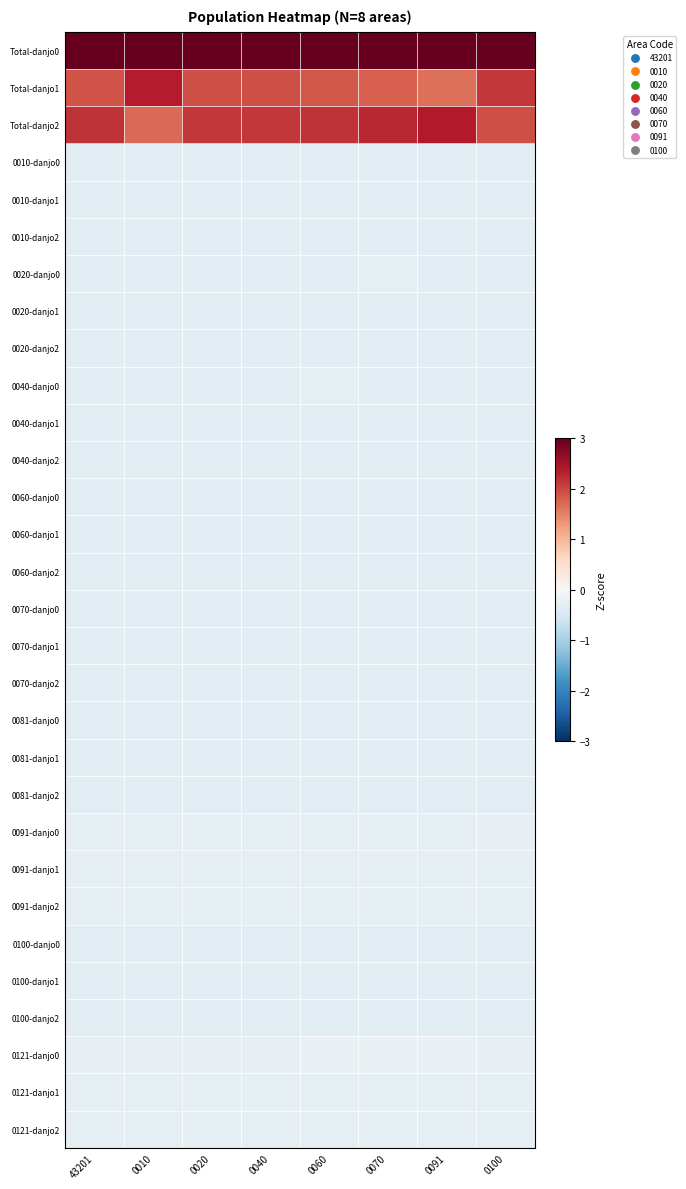

Reading left to right, what are all the values shown in this chart?

Total-danjo0: 43201=4.4	0010=4.4	0020=4.4	0040=4.4	0060=4.4	0070=4.4	0091=4.4	0100=4.4
Total-danjo1: 43201=1.9	0010=2.3	0020=1.9	0040=1.9	0060=1.9	0070=1.8	0091=1.6	0100=2.1
Total-danjo2: 43201=2.2	0010=1.7	0020=2.1	0040=2.1	0060=2.2	0070=2.3	0091=2.4	0100=1.9
0010-danjo0: 43201=-0.3	0010=-0.3	0020=-0.3	0040=-0.3	0060=-0.3	0070=-0.3	0091=-0.3	0100=-0.3
0010-danjo1: 43201=-0.3	0010=-0.3	0020=-0.3	0040=-0.3	0060=-0.3	0070=-0.3	0091=-0.3	0100=-0.3
0010-danjo2: 43201=-0.3	0010=-0.3	0020=-0.3	0040=-0.3	0060=-0.3	0070=-0.3	0091=-0.3	0100=-0.3
0020-danjo0: 43201=-0.3	0010=-0.3	0020=-0.3	0040=-0.3	0060=-0.3	0070=-0.3	0091=-0.3	0100=-0.3
0020-danjo1: 43201=-0.3	0010=-0.3	0020=-0.3	0040=-0.3	0060=-0.3	0070=-0.3	0091=-0.3	0100=-0.3
0020-danjo2: 43201=-0.3	0010=-0.3	0020=-0.3	0040=-0.3	0060=-0.3	0070=-0.3	0091=-0.3	0100=-0.3
0040-danjo0: 43201=-0.3	0010=-0.3	0020=-0.3	0040=-0.3	0060=-0.3	0070=-0.3	0091=-0.3	0100=-0.3
0040-danjo1: 43201=-0.3	0010=-0.3	0020=-0.3	0040=-0.3	0060=-0.3	0070=-0.3	0091=-0.3	0100=-0.3
0040-danjo2: 43201=-0.3	0010=-0.3	0020=-0.3	0040=-0.3	0060=-0.3	0070=-0.3	0091=-0.3	0100=-0.3
0060-danjo0: 43201=-0.3	0010=-0.3	0020=-0.3	0040=-0.3	0060=-0.3	0070=-0.3	0091=-0.3	0100=-0.3
0060-danjo1: 43201=-0.3	0010=-0.3	0020=-0.3	0040=-0.3	0060=-0.3	0070=-0.3	0091=-0.3	0100=-0.3
0060-danjo2: 43201=-0.3	0010=-0.3	0020=-0.3	0040=-0.3	0060=-0.3	0070=-0.3	0091=-0.3	0100=-0.3
0070-danjo0: 43201=-0.3	0010=-0.3	0020=-0.3	0040=-0.3	0060=-0.3	0070=-0.3	0091=-0.3	0100=-0.3
0070-danjo1: 43201=-0.3	0010=-0.3	0020=-0.3	0040=-0.3	0060=-0.3	0070=-0.3	0091=-0.3	0100=-0.3
0070-danjo2: 43201=-0.3	0010=-0.3	0020=-0.3	0040=-0.3	0060=-0.3	0070=-0.3	0091=-0.3	0100=-0.3
0081-danjo0: 43201=-0.3	0010=-0.3	0020=-0.3	0040=-0.3	0060=-0.3	0070=-0.3	0091=-0.3	0100=-0.3
0081-danjo1: 43201=-0.3	0010=-0.3	0020=-0.3	0040=-0.3	0060=-0.3	0070=-0.3	0091=-0.3	0100=-0.3
0081-danjo2: 43201=-0.3	0010=-0.3	0020=-0.3	0040=-0.3	0060=-0.3	0070=-0.3	0091=-0.3	0100=-0.3
0091-danjo0: 43201=-0.3	0010=-0.3	0020=-0.3	0040=-0.3	0060=-0.3	0070=-0.3	0091=-0.3	0100=-0.3
0091-danjo1: 43201=-0.3	0010=-0.3	0020=-0.3	0040=-0.3	0060=-0.3	0070=-0.3	0091=-0.3	0100=-0.3
0091-danjo2: 43201=-0.3	0010=-0.3	0020=-0.3	0040=-0.3	0060=-0.3	0070=-0.3	0091=-0.3	0100=-0.3
0100-danjo0: 43201=-0.3	0010=-0.3	0020=-0.3	0040=-0.3	0060=-0.3	0070=-0.3	0091=-0.3	0100=-0.3
0100-danjo1: 43201=-0.3	0010=-0.3	0020=-0.3	0040=-0.3	0060=-0.3	0070=-0.3	0091=-0.3	0100=-0.3
0100-danjo2: 43201=-0.3	0010=-0.3	0020=-0.3	0040=-0.3	0060=-0.3	0070=-0.3	0091=-0.3	0100=-0.3
0121-danjo0: 43201=-0.2	0010=-0.3	0020=-0.2	0040=-0.2	0060=-0.2	0070=-0.2	0091=-0.2	0100=-0.3
0121-danjo1: 43201=-0.3	0010=-0.3	0020=-0.3	0040=-0.3	0060=-0.3	0070=-0.3	0091=-0.3	0100=-0.3
0121-danjo2: 43201=-0.3	0010=-0.3	0020=-0.3	0040=-0.3	0060=-0.3	0070=-0.3	0091=-0.3	0100=-0.3